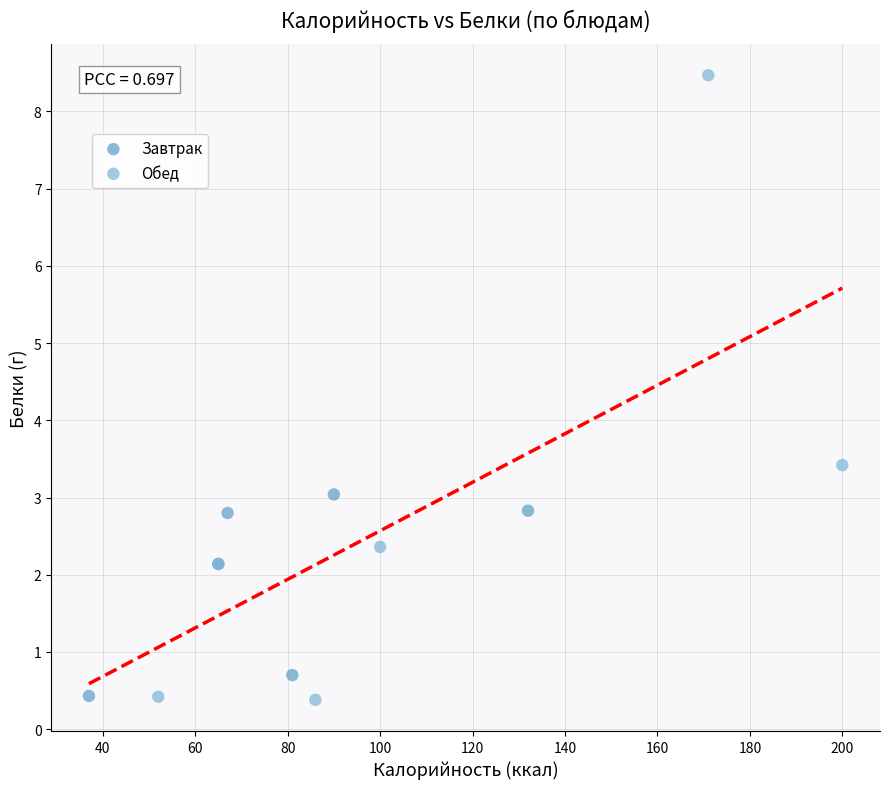

Which series contains the highest Y value?

Обед